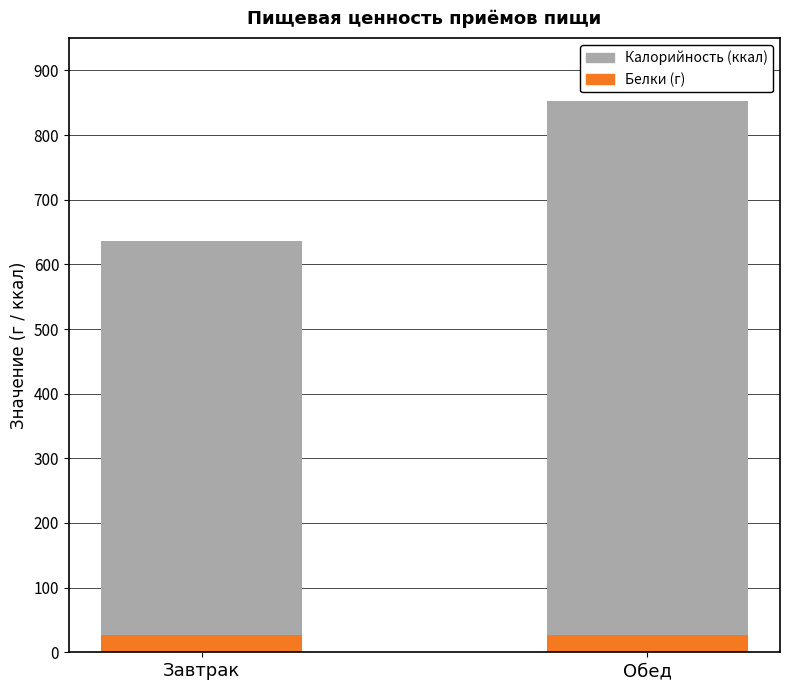

At which category is the sum across all series the highest?

Обед